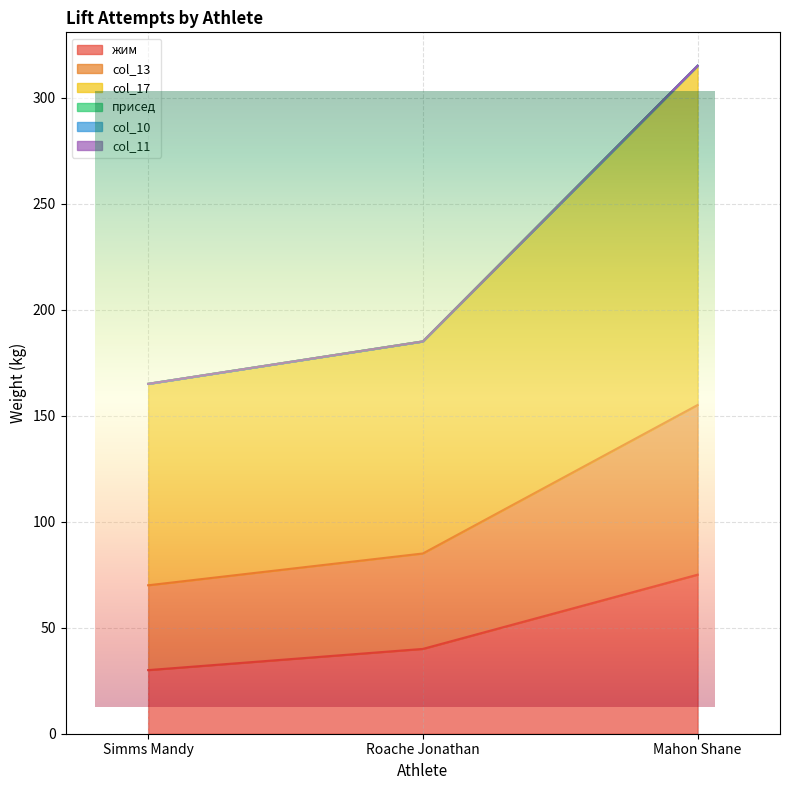

Where does the жим series first go above 40?

Mahon Shane